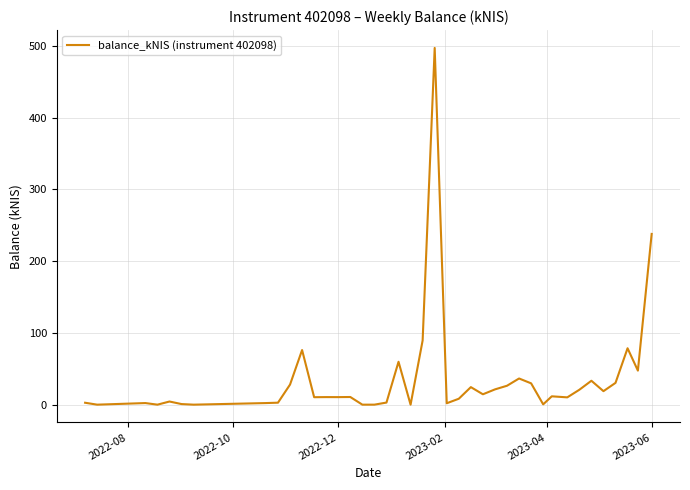

What is the difference between the maximum and minimum values?

497.3